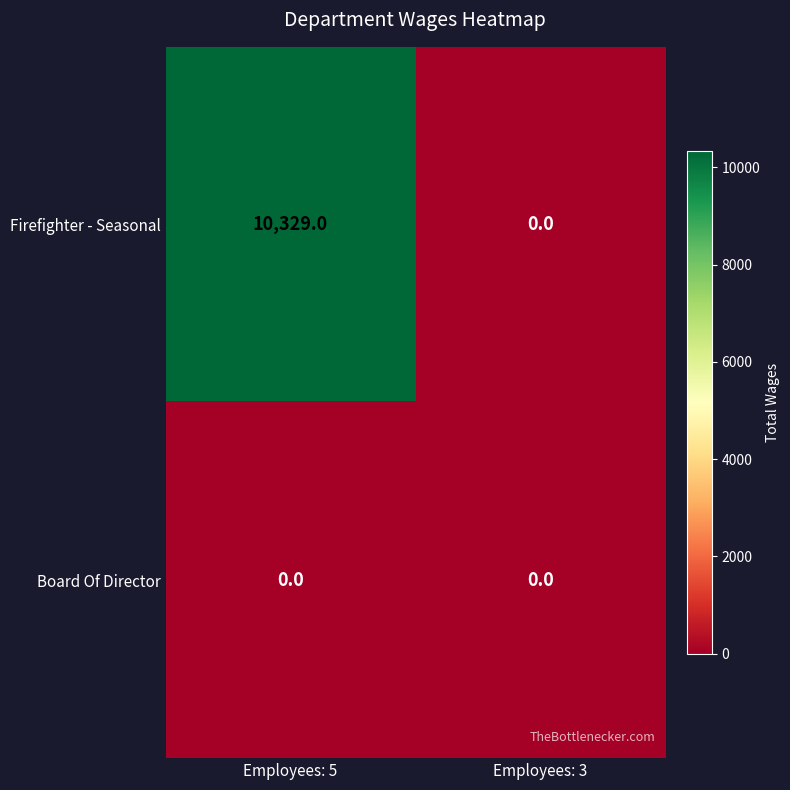

What is the difference between the Firefighter - Seasonal values at Employees: 3 and Employees: 5?

10329